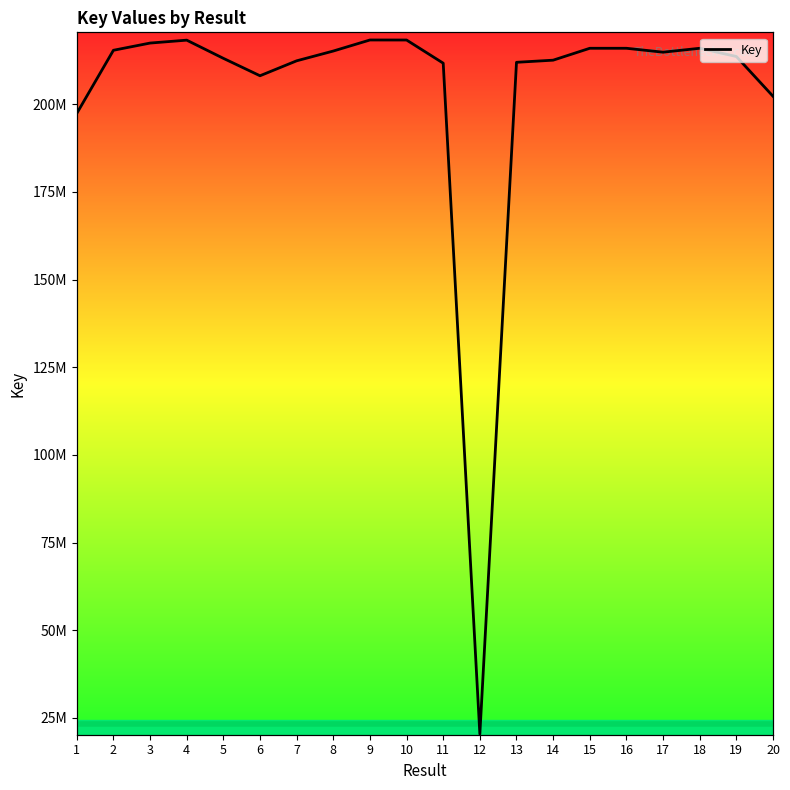

How many data points are less than 214855716?

10